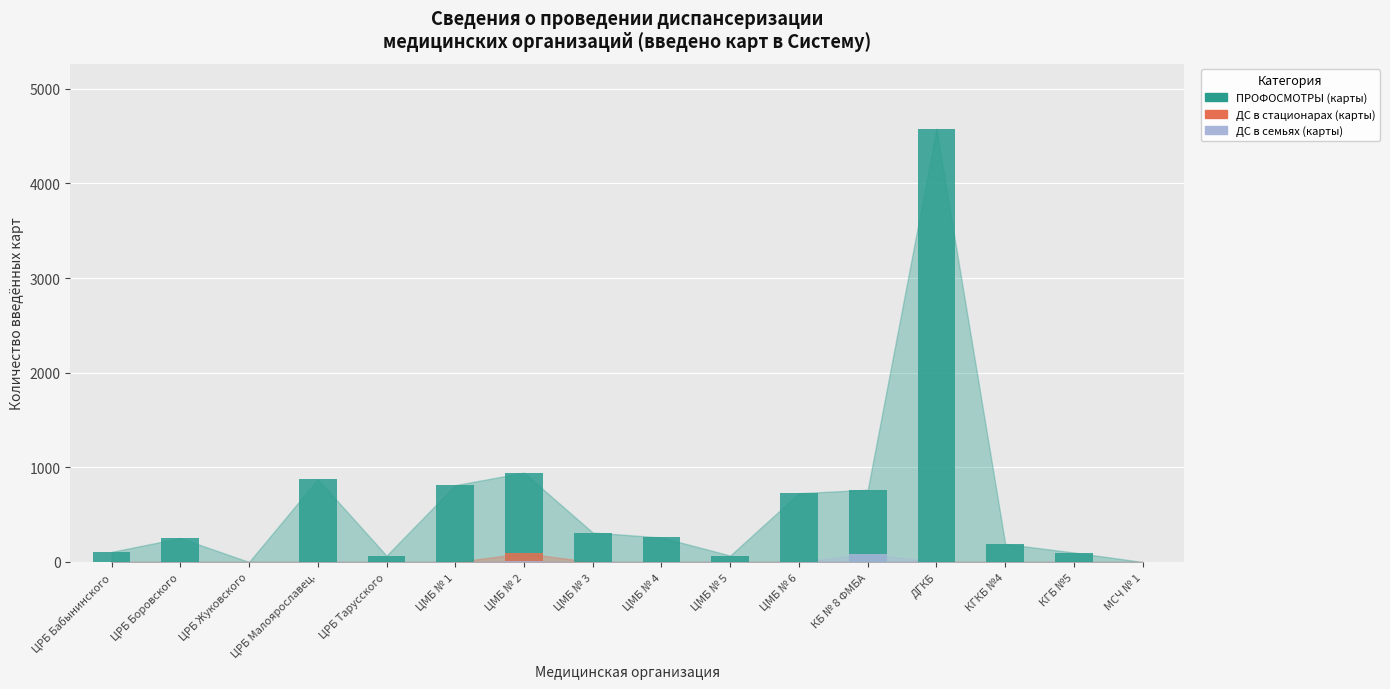

What is the total value across all series at КГКБ №4?

191